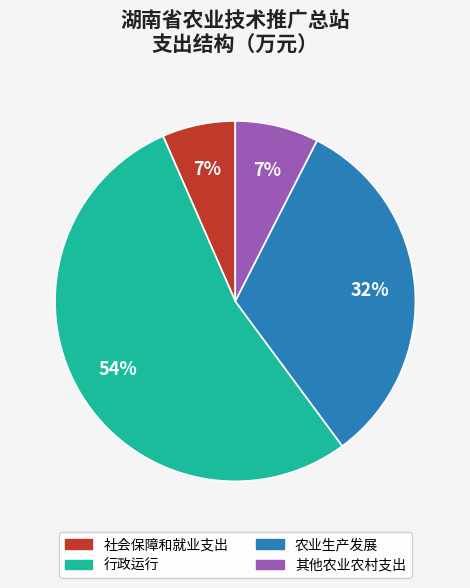

Which category has the biggest portion of the pie?

行政运行